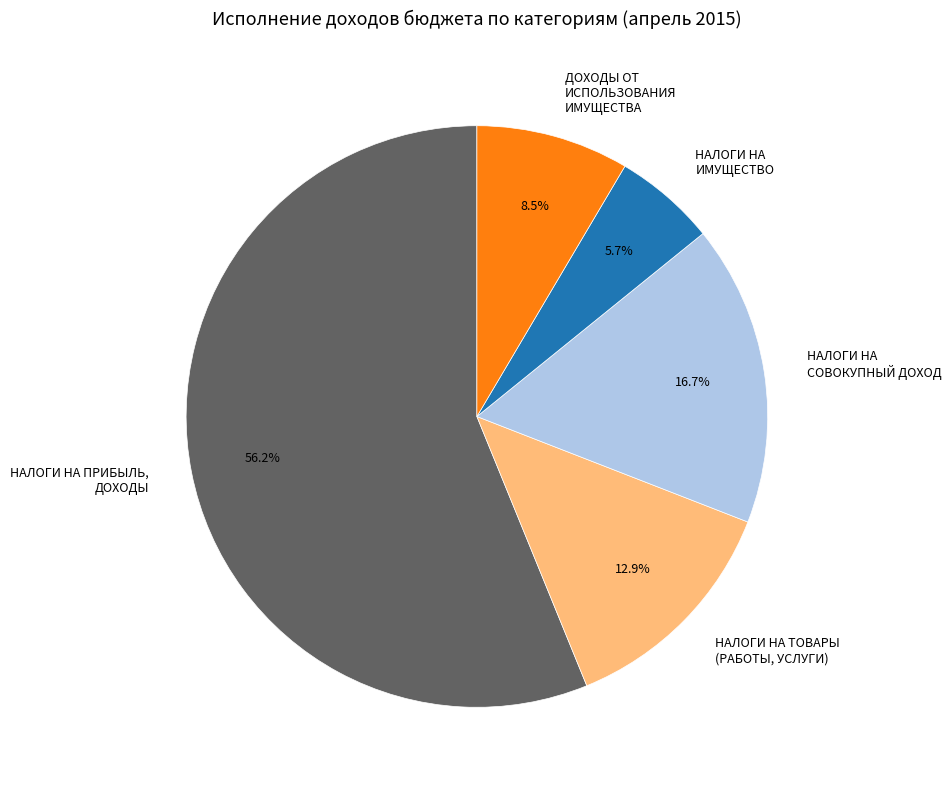

To the nearest percent, what is the difference between the largest and smallest slice percentages?

50%